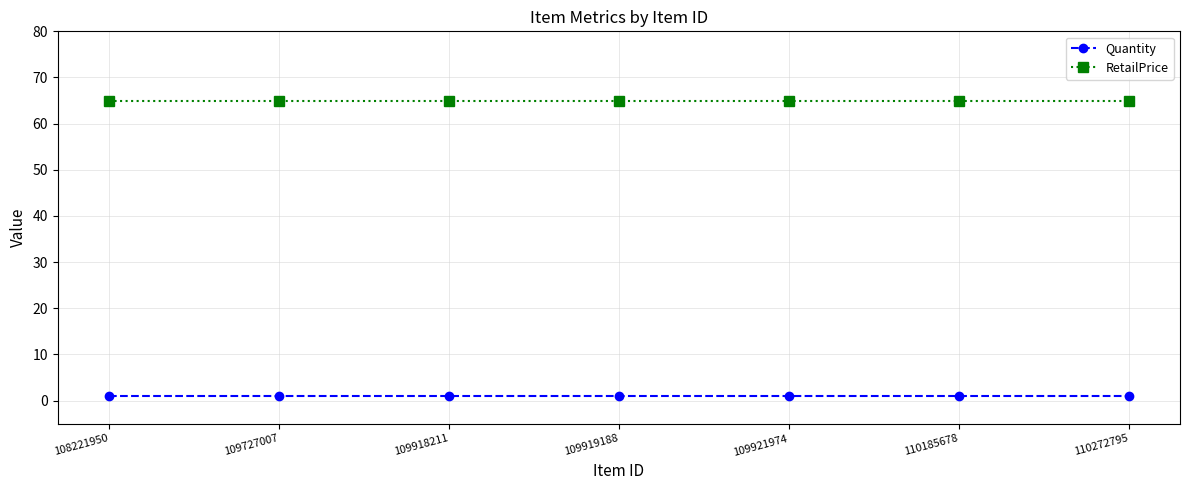

True or false: RetailPrice and Quantity intersect in this chart.

False